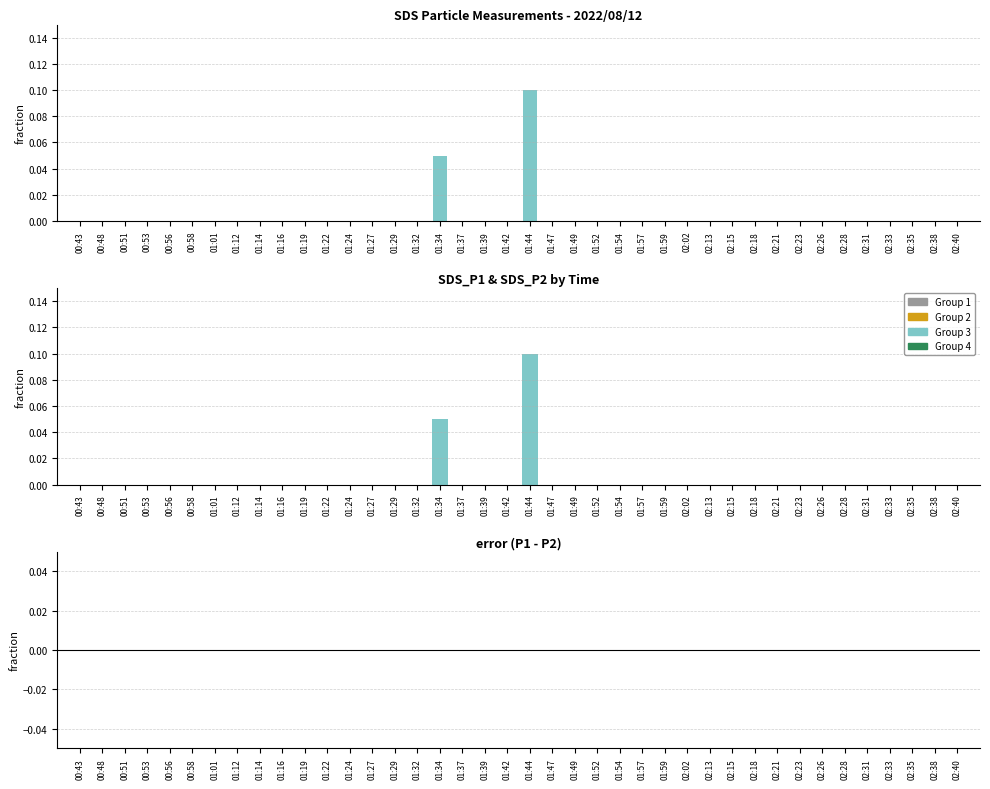

What is the difference between the maximum and minimum values in the SDS_P1 series?

0.1